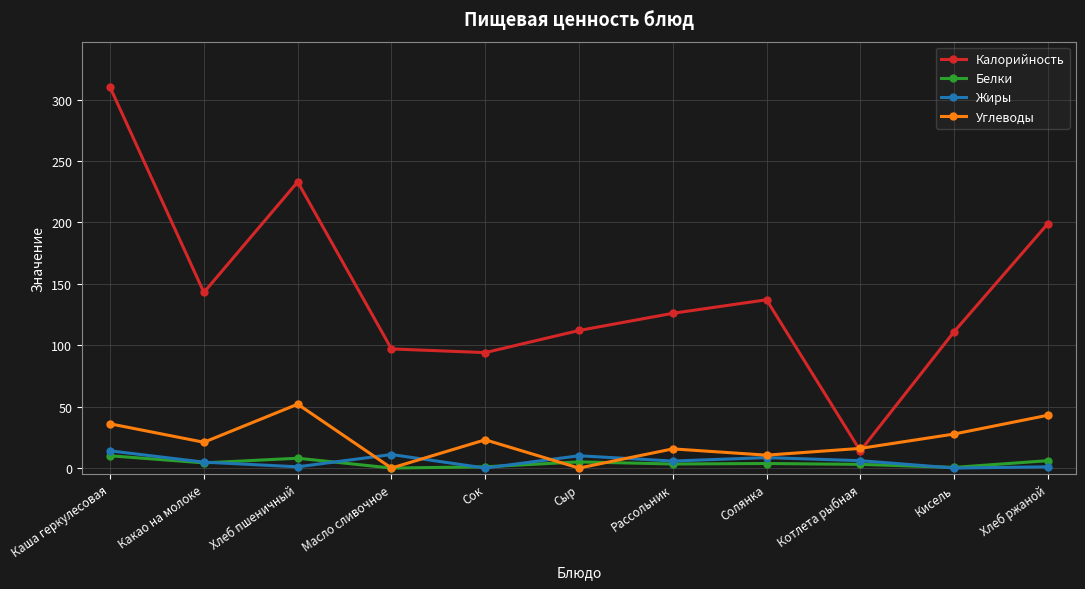

Where is the first local minimum for Калорийность?

Какао на молоке